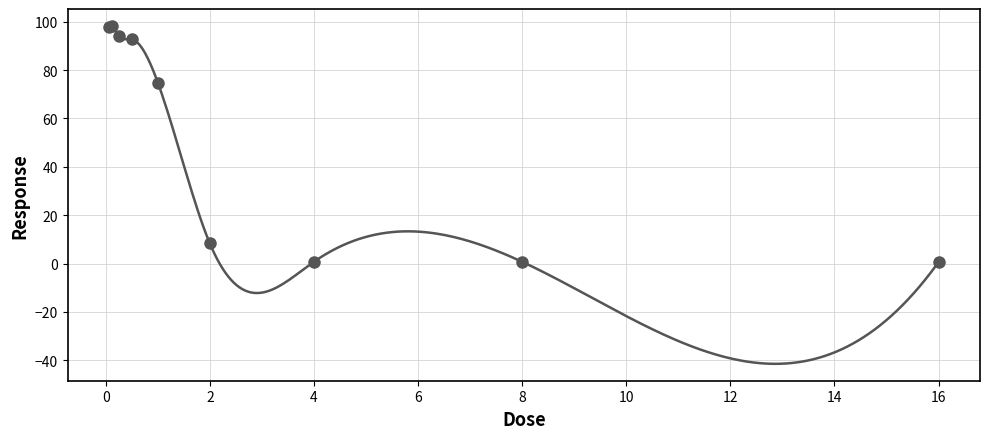

What is the ratio of the value at 1.0 to the value at 0.0625?

0.8